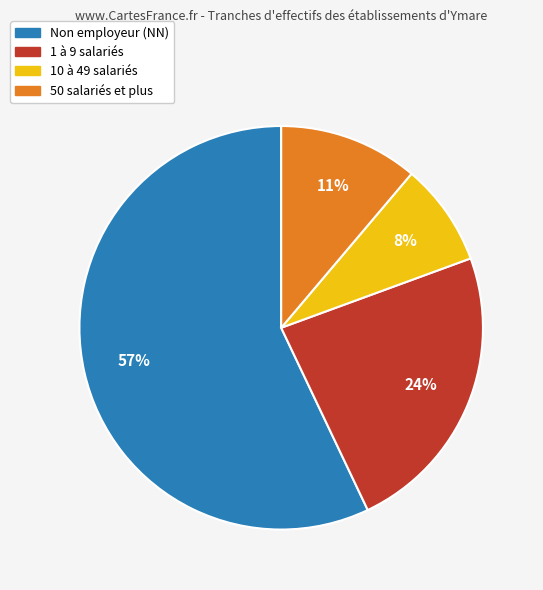

To the nearest percent, what is the average slice percentage?

25%